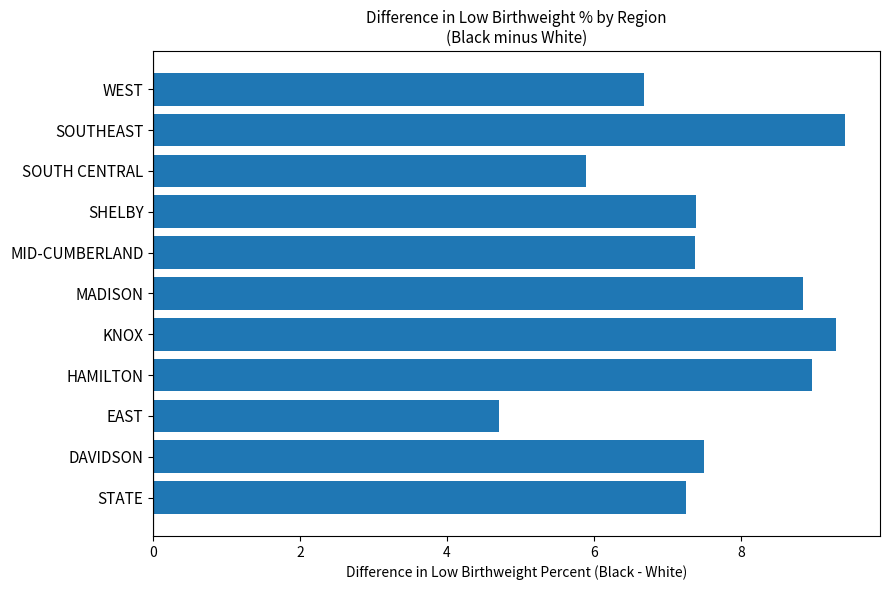

Is it true that the value at MID-CUMBERLAND is 13.2?

False